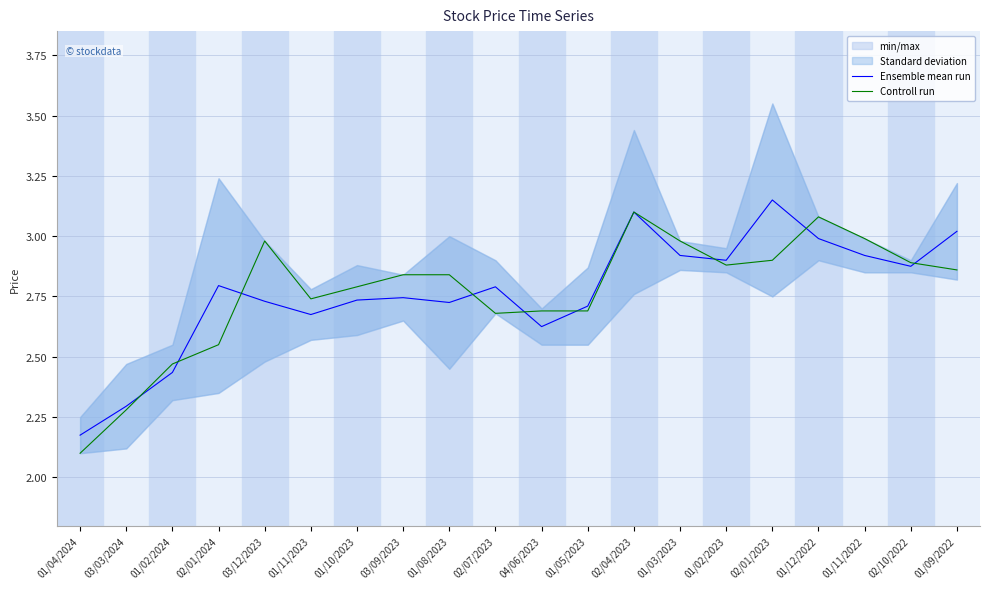

Which series has the largest range (max minus min)?

Controll run